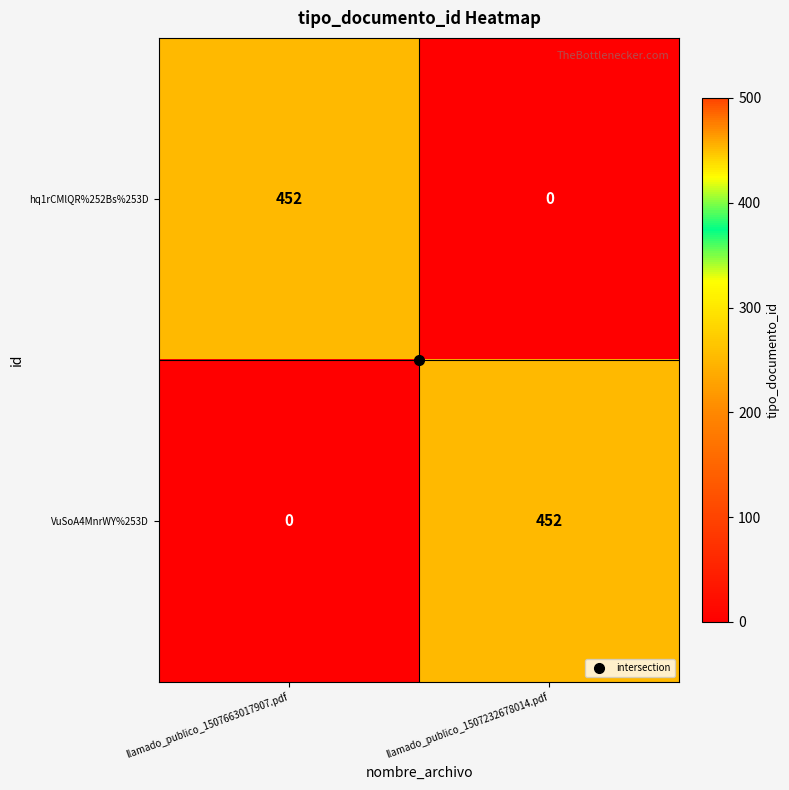

Is it true that VuSoA4MnrWY%253D equals -292 at llamado_publico_1507663017907.pdf?

False